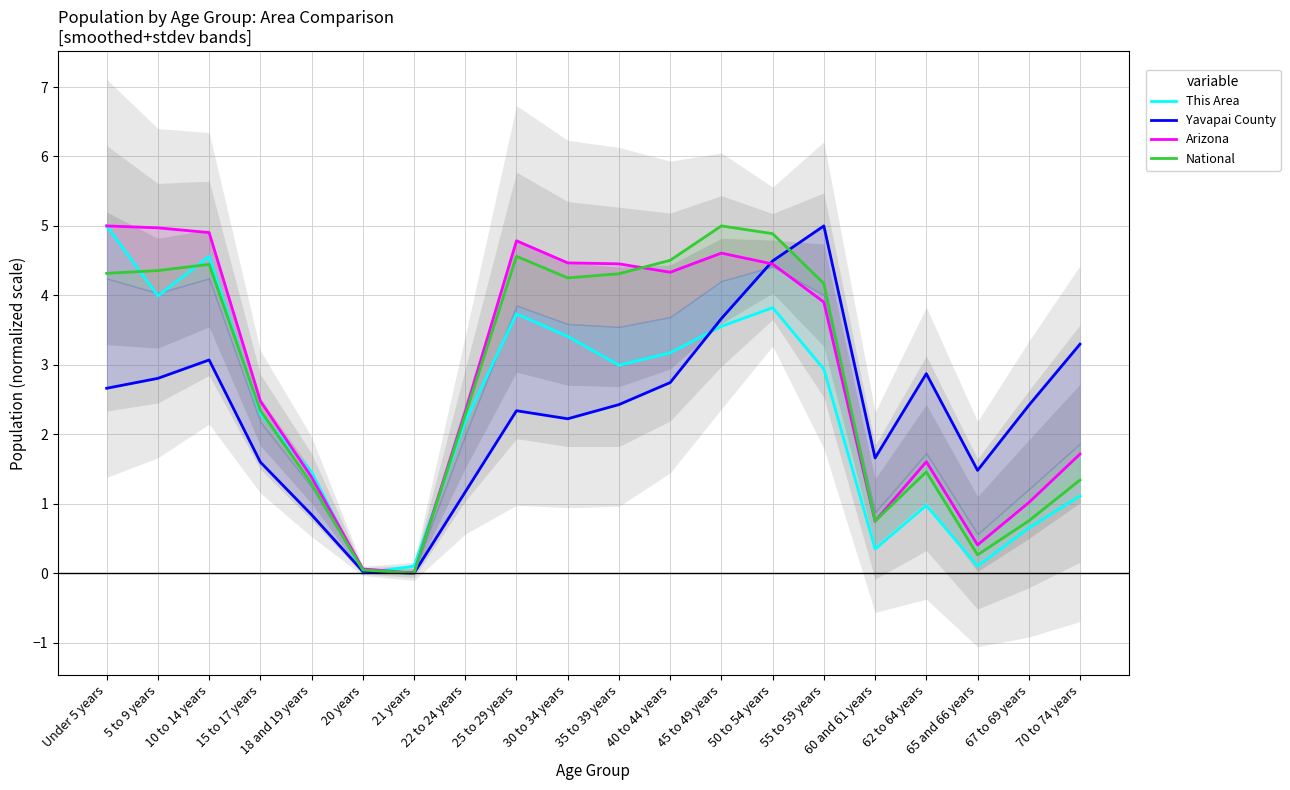

What is the sum of all Arizona values?

57.6